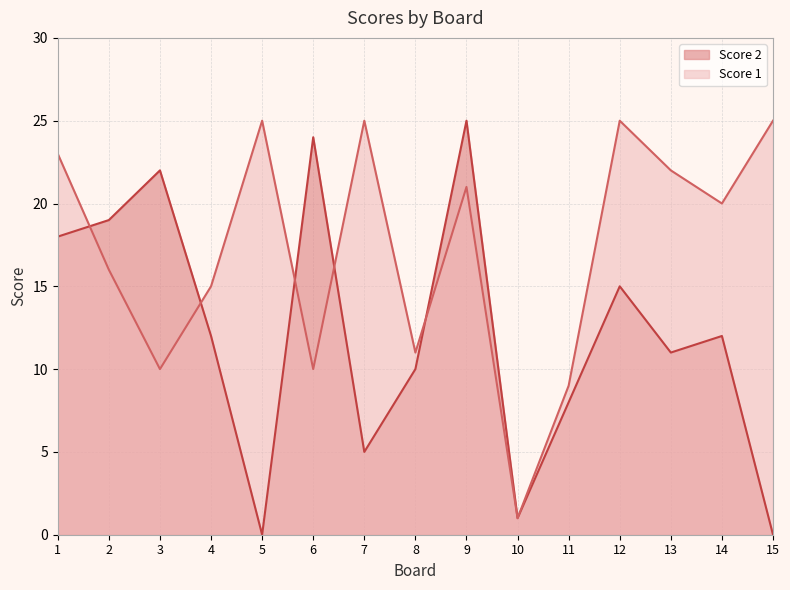

Which series has the largest range (max minus min)?

Score 2